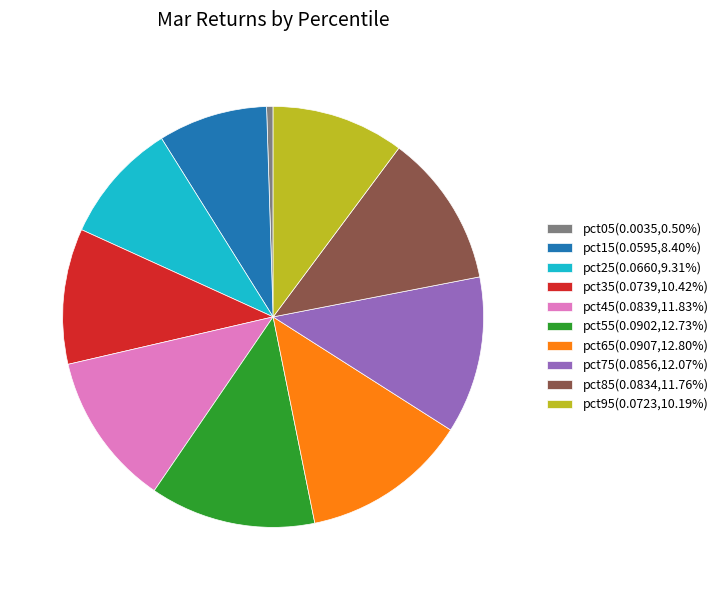

Combined, do pct15(0.0595,8.40%) and pct75(0.0856,12.07%) account for over 50%?

No